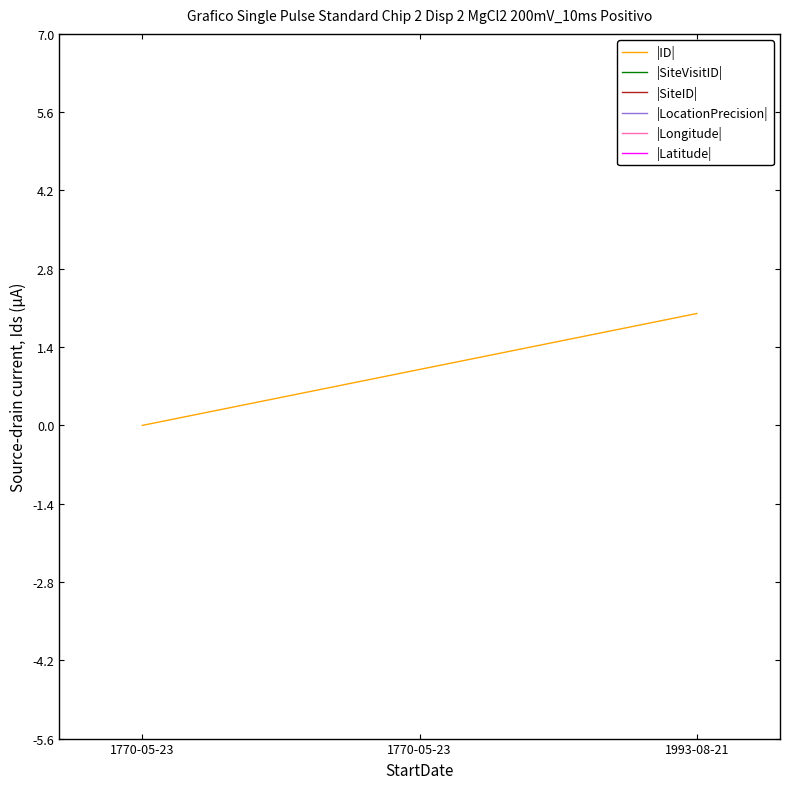

List the labels in order of |Longitude| value, smallest first.

1770-05-23, 1993-08-21, 1770-05-23